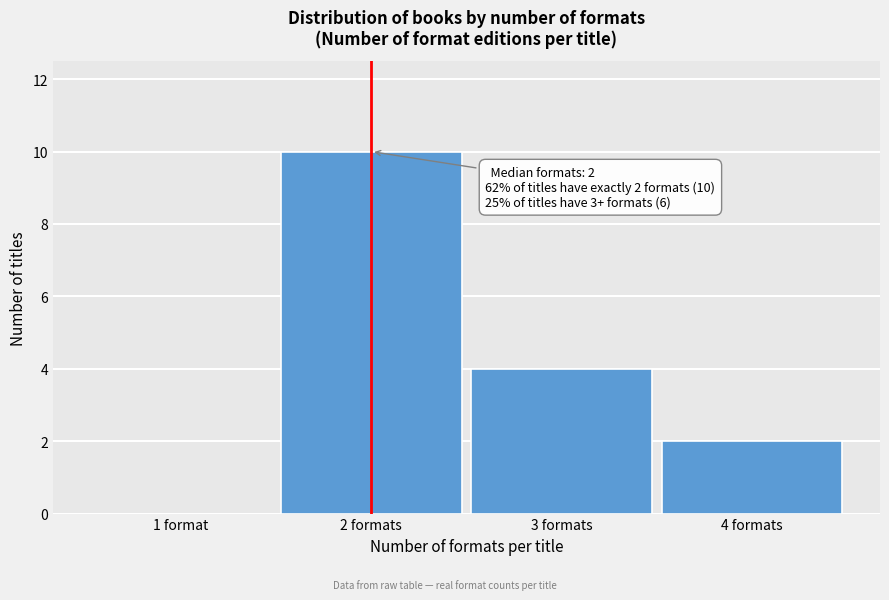

Reading left to right, transcribe all the data shown in this chart.

1 format=0	2 formats=10	3 formats=4	4 formats=2